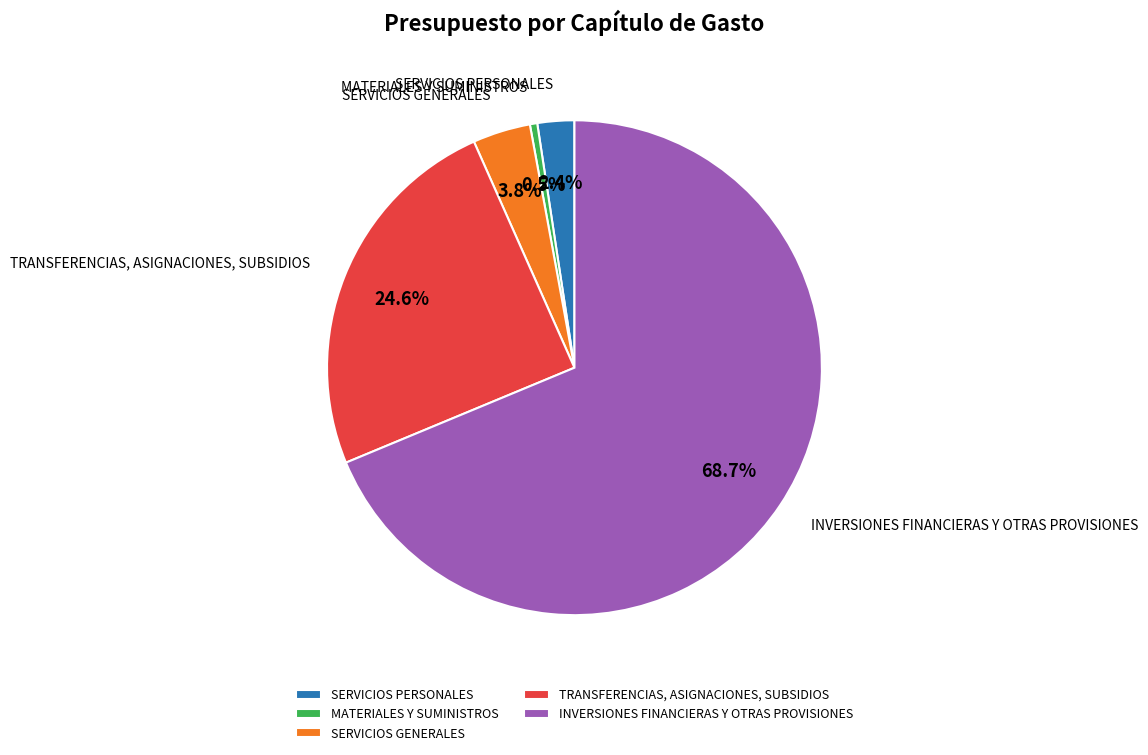

Count the number of slices in the pie.

5